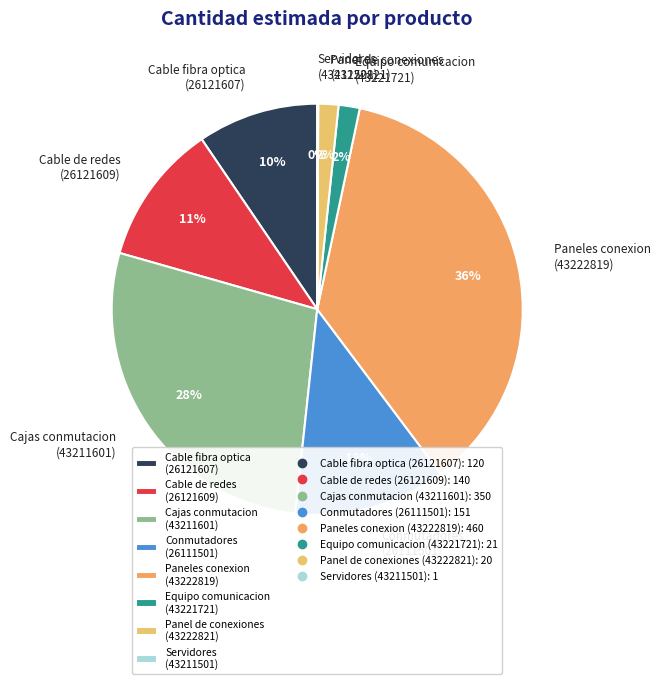

Which category has the biggest portion of the pie?

Paneles conexion (43222819)